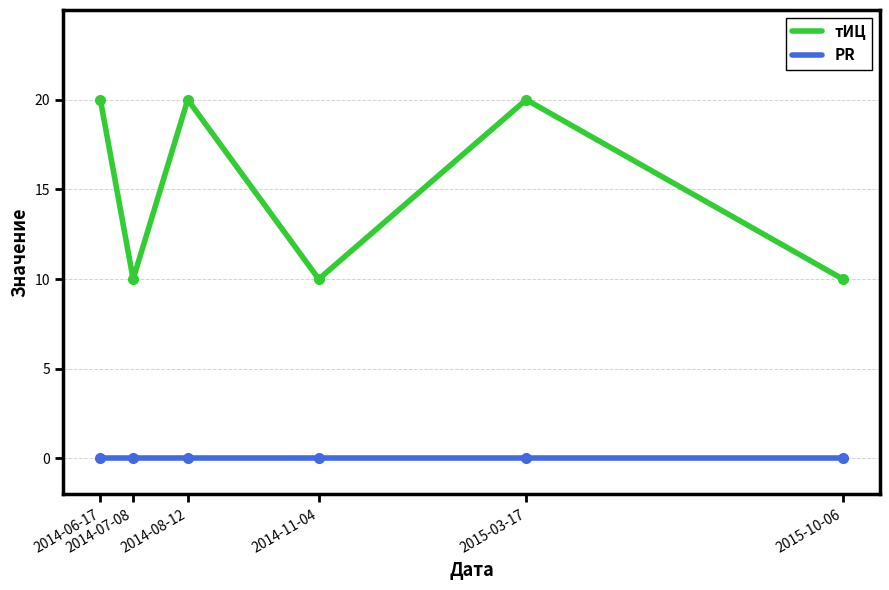

The value of тИЦ at 2015-03-17 is 20. True or false?

True